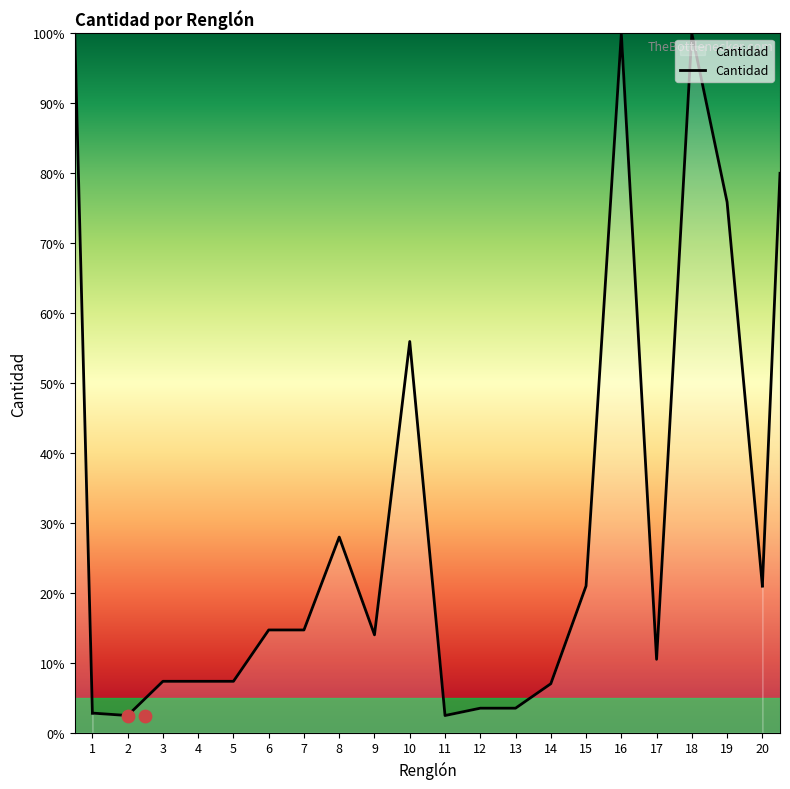

What is the change in value from 9 to 17?

-3.5